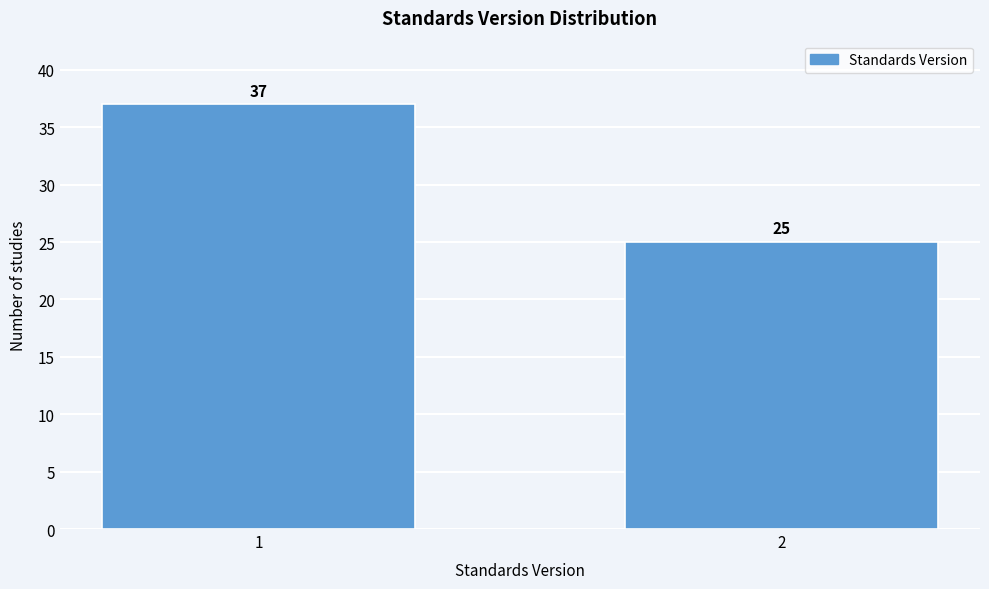

Reading left to right, transcribe all the data shown in this chart.

1=37	2=25